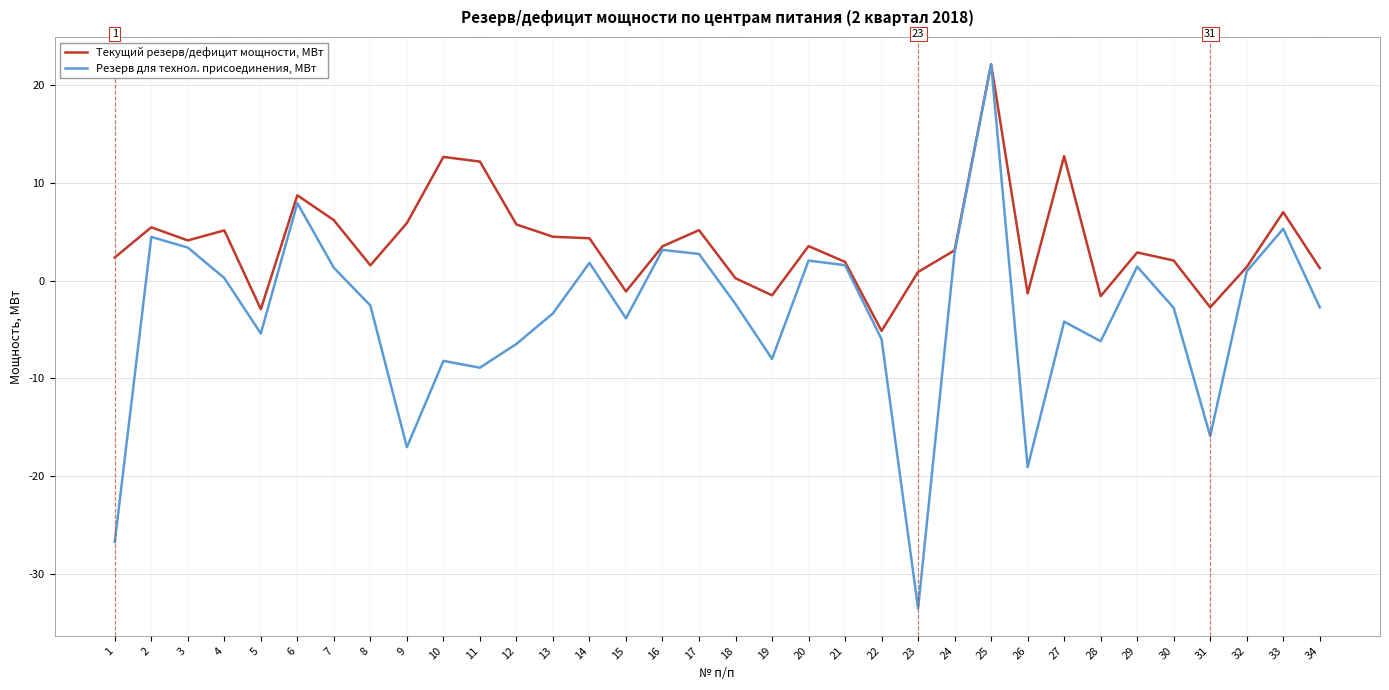

True or false: Текущий резерв/дефицит мощности, МВт has a value of -3.1 at 22.

False